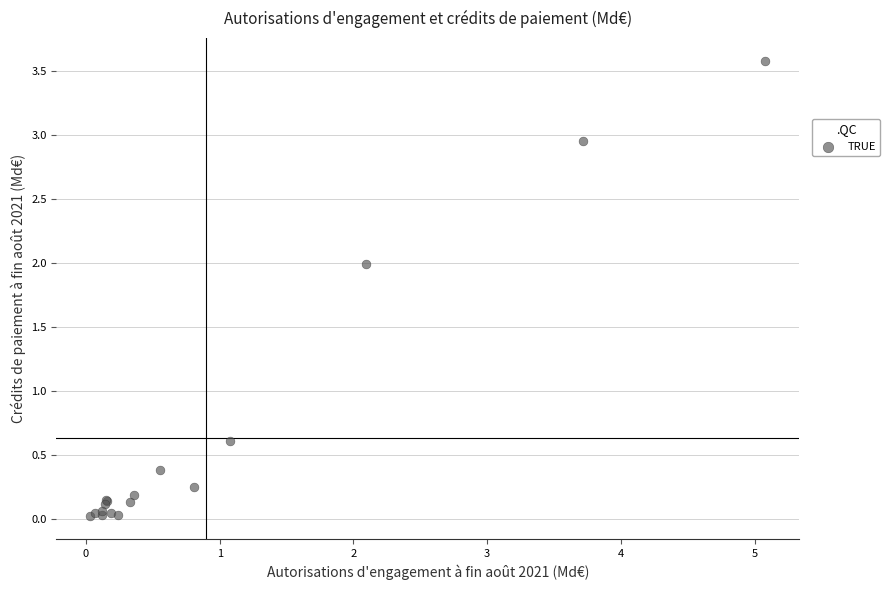

What Y value in the scatter plot is closest to 1?

0.6